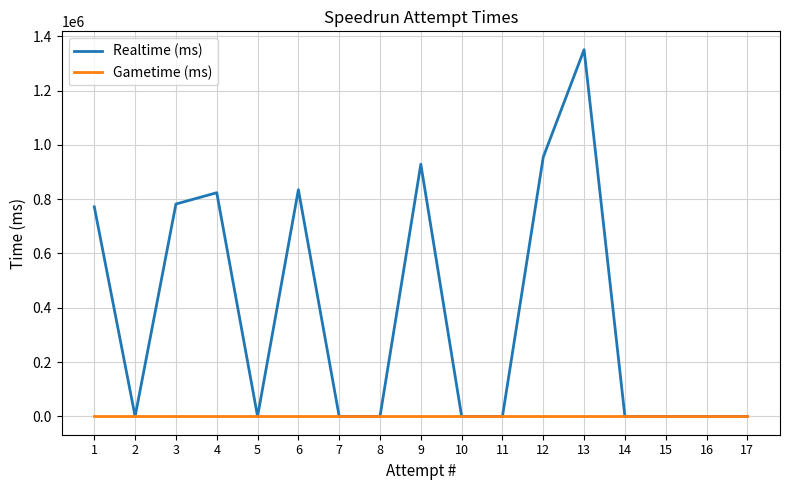

Rank the series by their maximum value, from highest to lowest.

Realtime (ms), Gametime (ms)